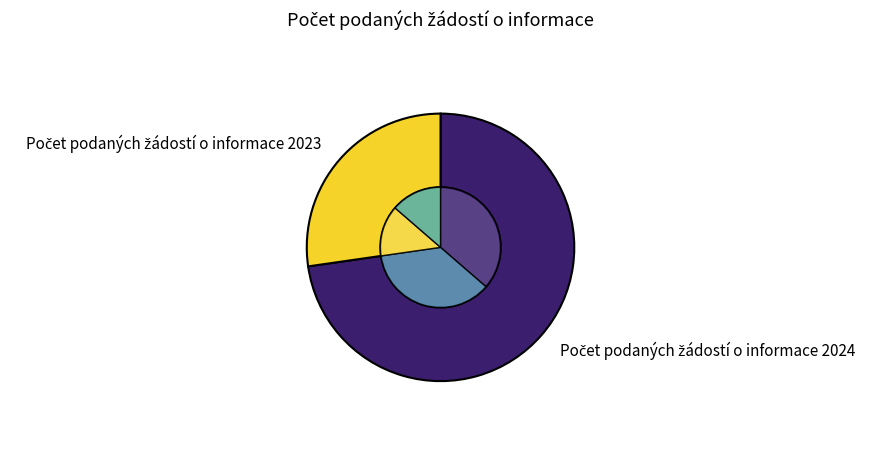

Count the number of slices in the pie.

2